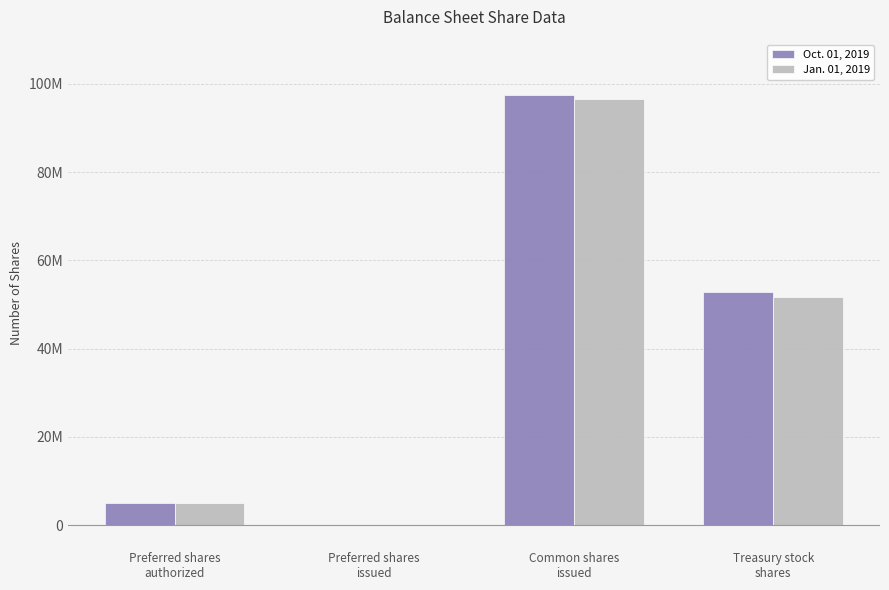

What is the average value of the Jan. 01, 2019 series?

38353483